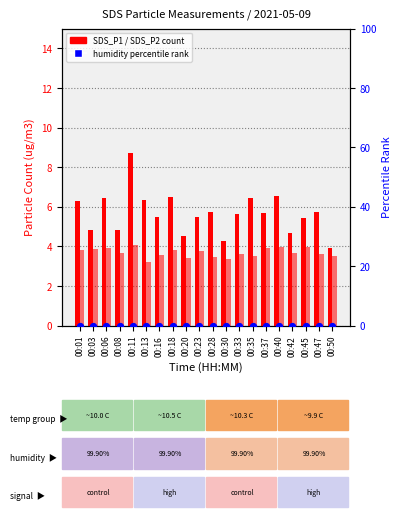

Which series reaches the minimum Y coordinate?

humidity rank